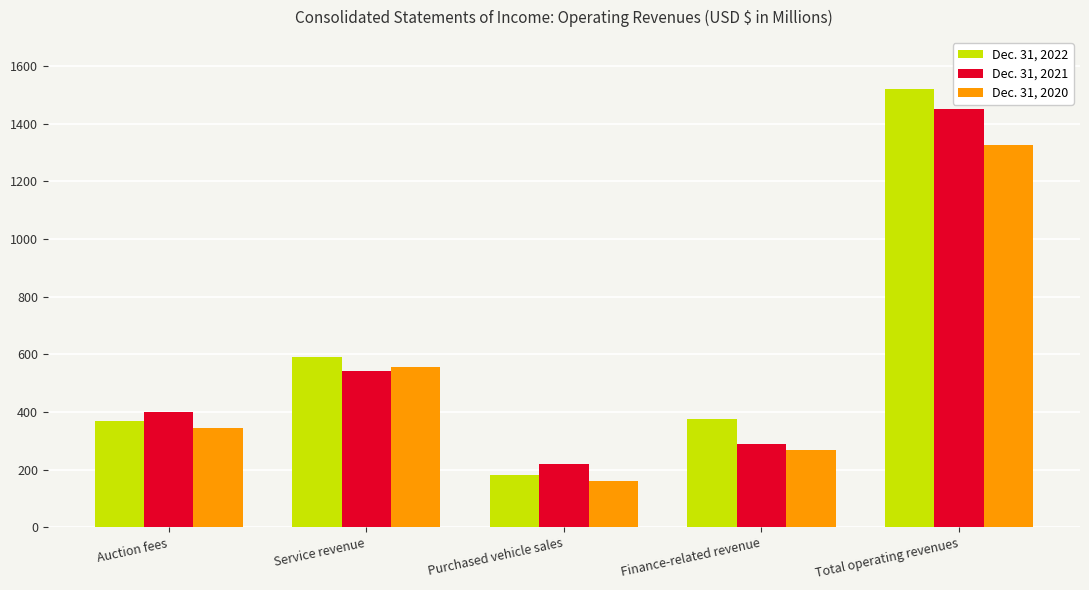

At how many categories does at least one series exceed 772?

1